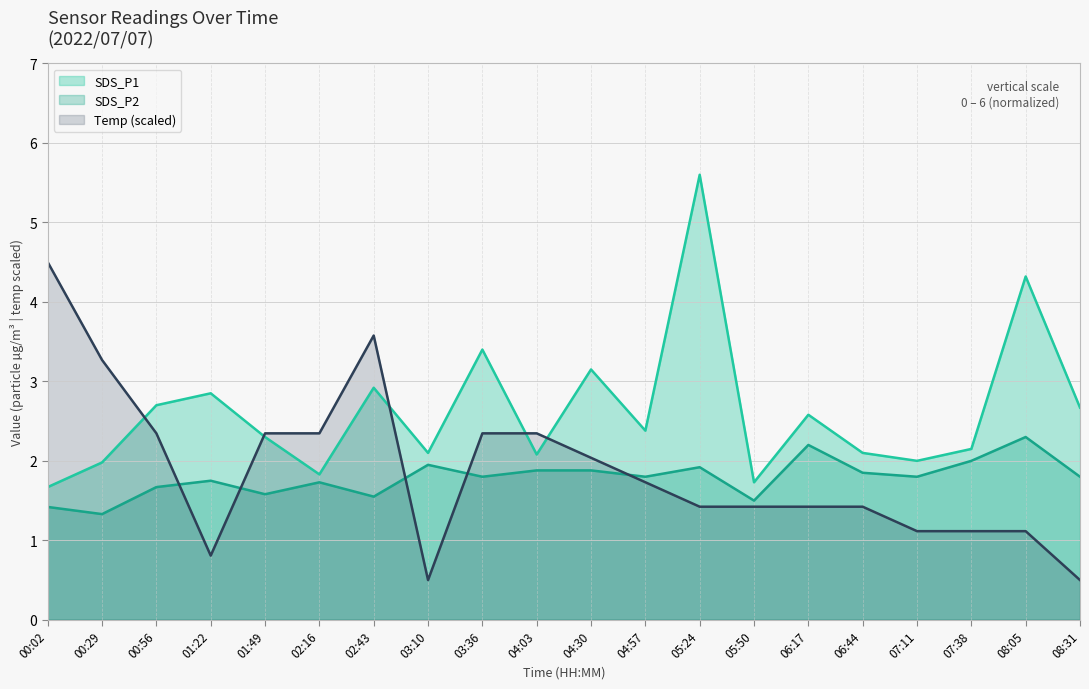

Rank the series at 07:11 from highest to lowest value.

SDS_P1, SDS_P2, Temp (scaled)